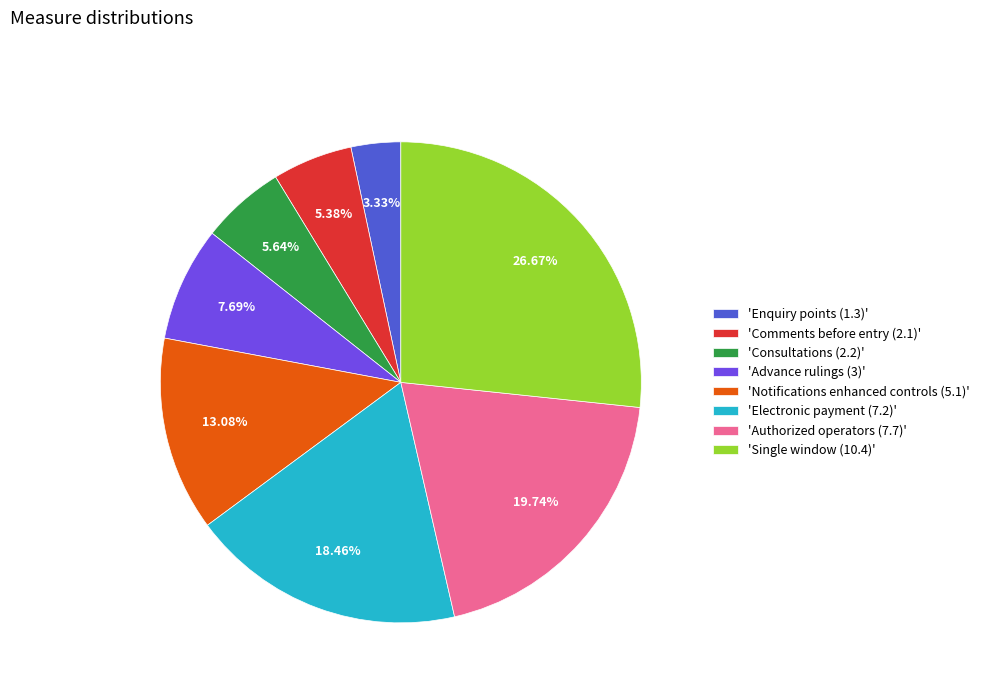

Between 'Single window (10.4)' and 'Notifications enhanced controls (5.1)', which is larger?

'Single window (10.4)'